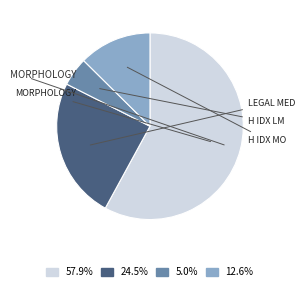

Is there any slice that represents more than half of the pie?

Yes